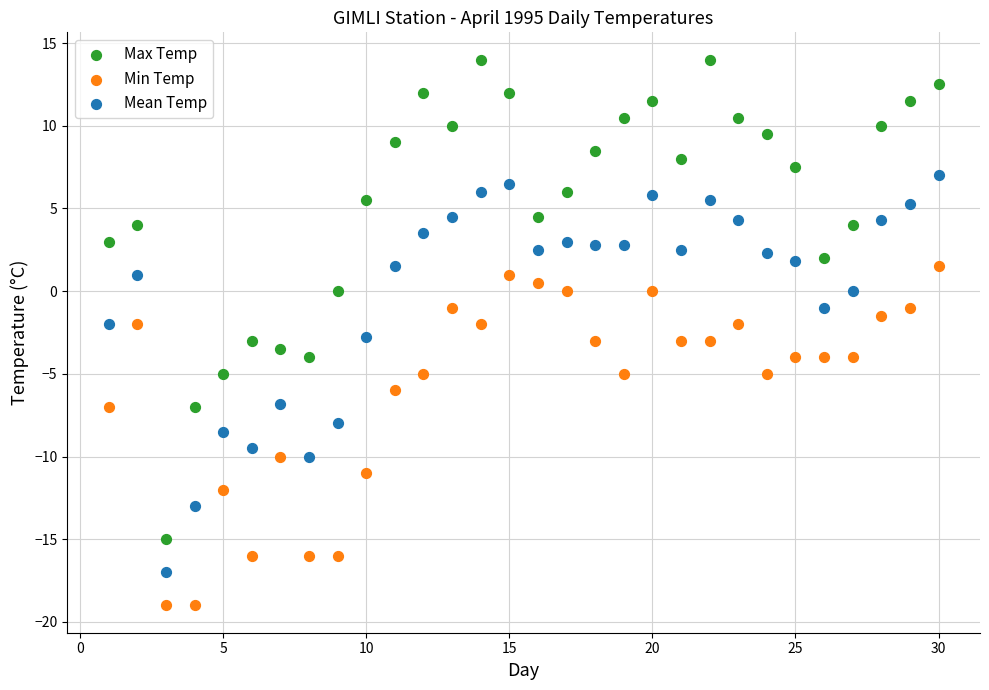

Which series has the widest spread of Y values?

Max Temp